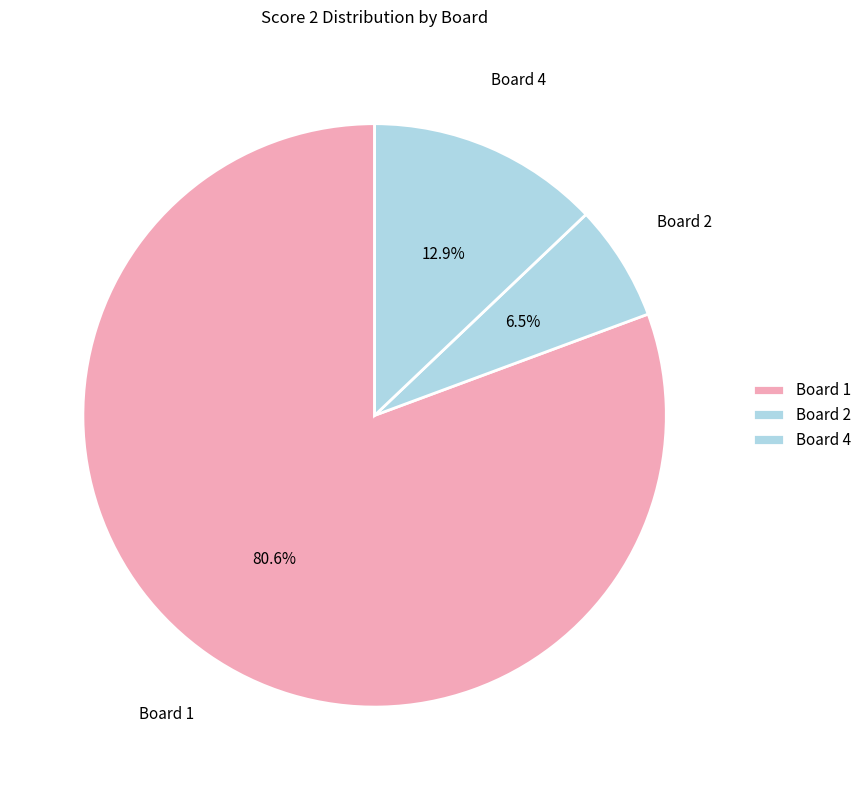

The Board 4 slice represents 2% of the pie. True or false?

False